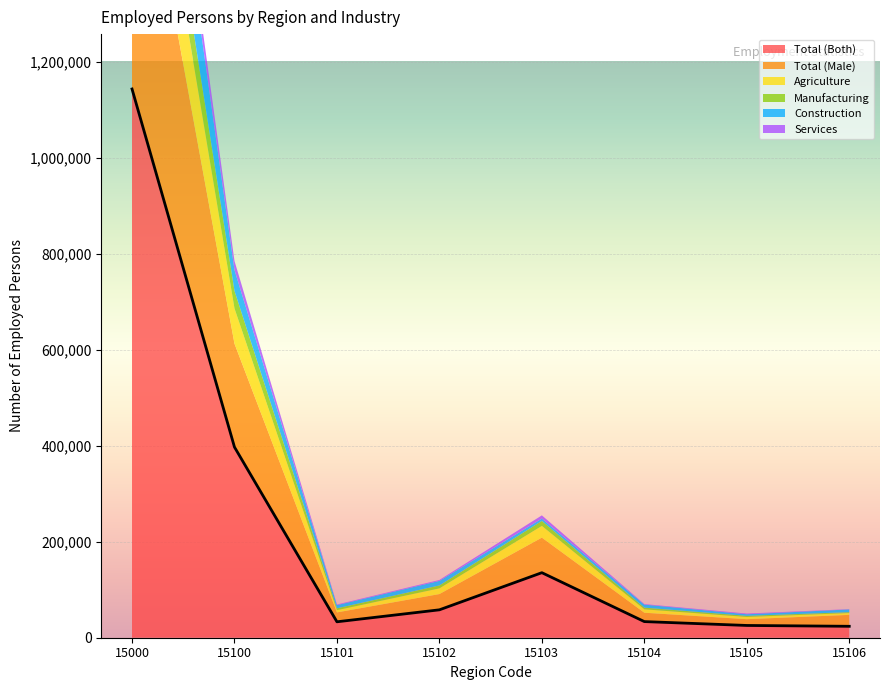

What is the average value of the Construction series?

36076